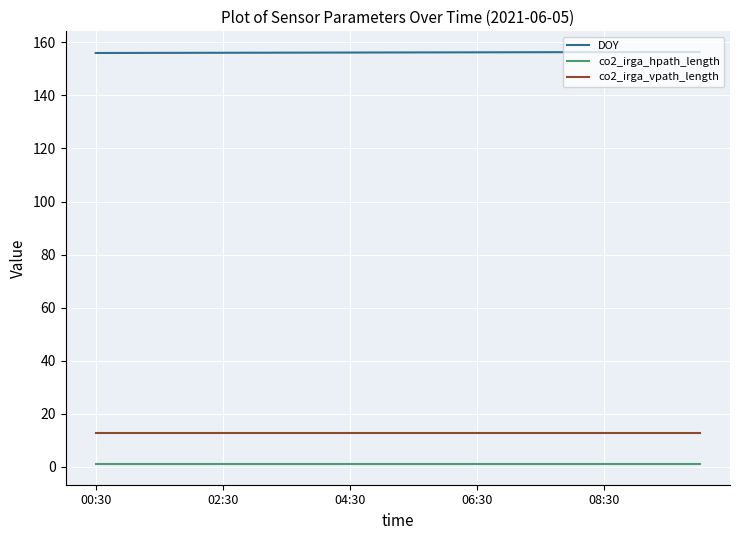

Which series has the largest total across all categories?

DOY